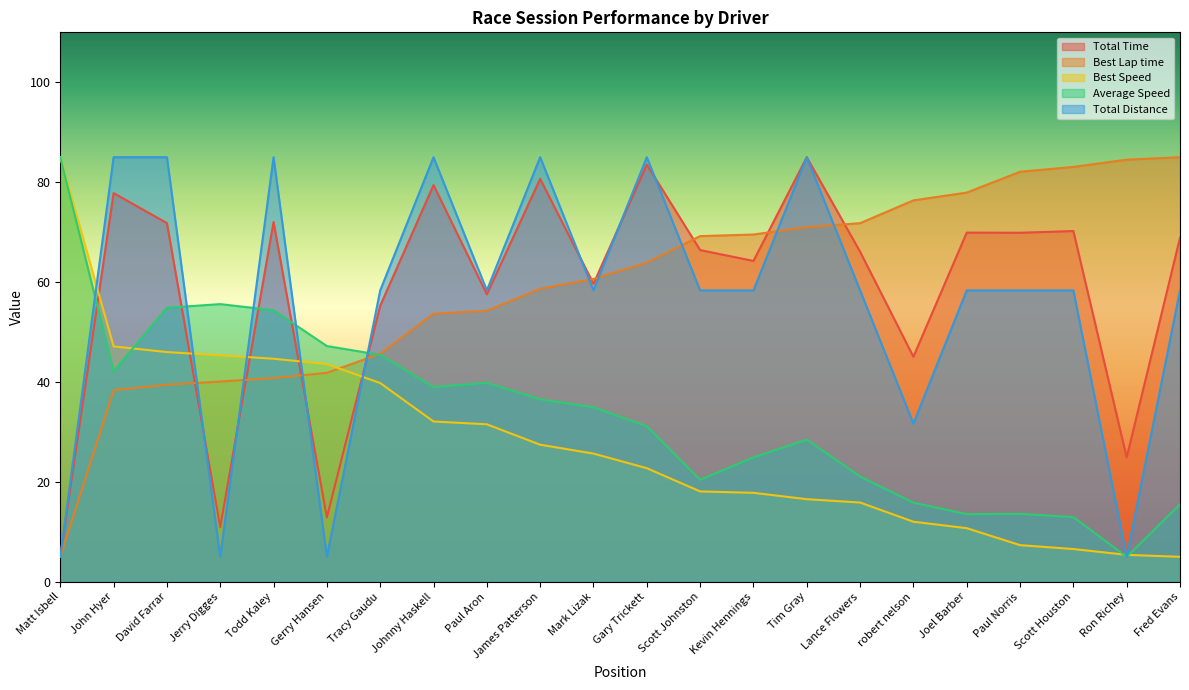

True or false: Average Speed has more than 1 points higher than both neighbors.

True